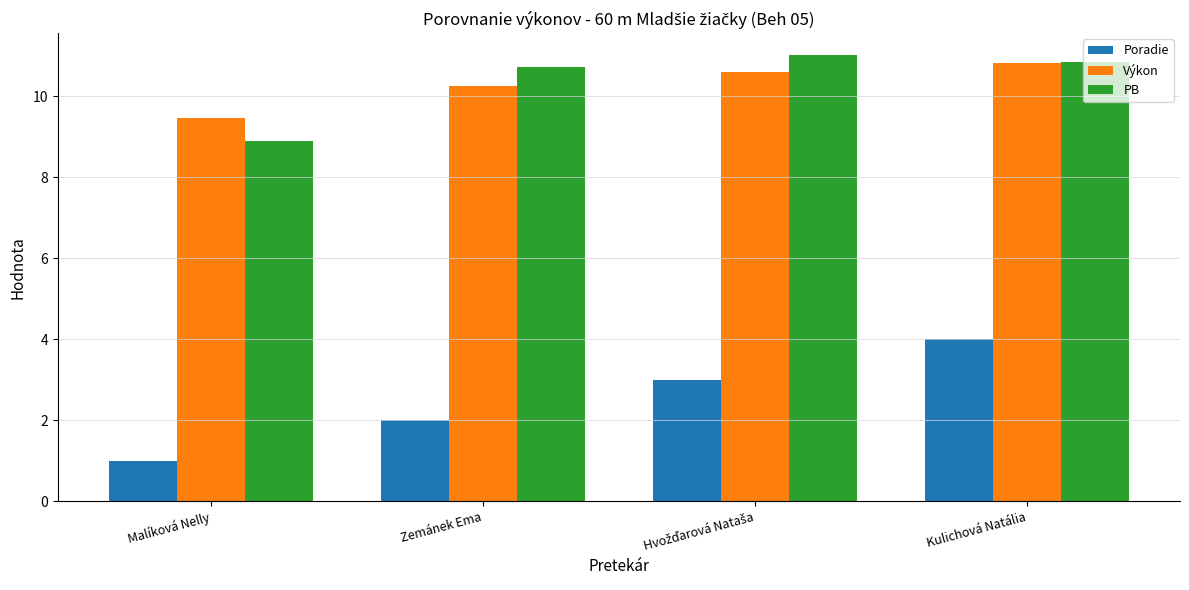

Which series has the largest range (max minus min)?

Poradie